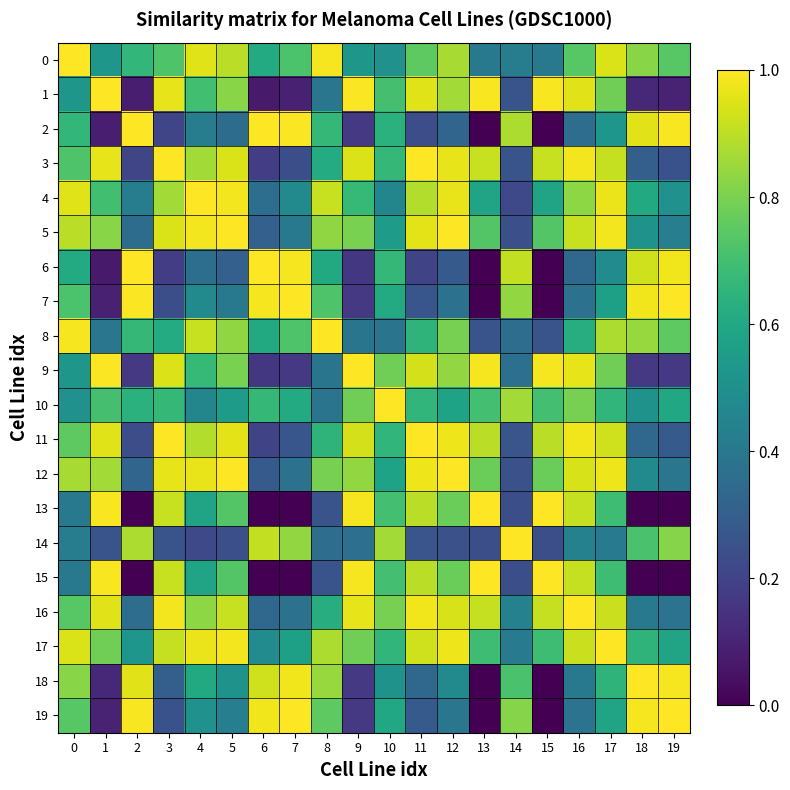

Rank the series at 3 from lowest to highest value.

6, 2, 7, 19, 14, 18, 8, 10, 0, 4, 17, 13, 15, 5, 9, 12, 1, 16, 11, 3